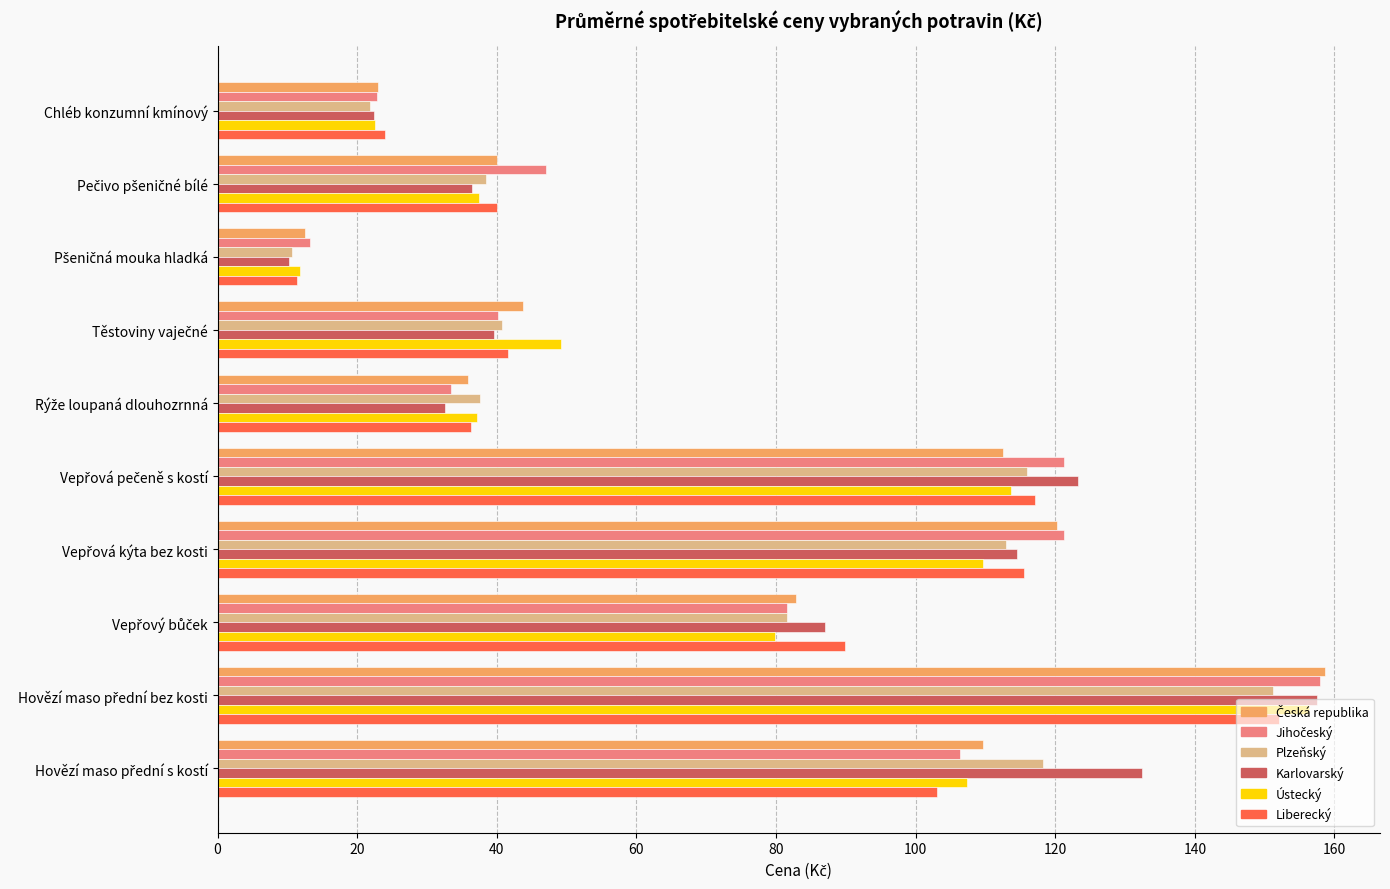

What is the minimum value for Karlovarský?

10.2